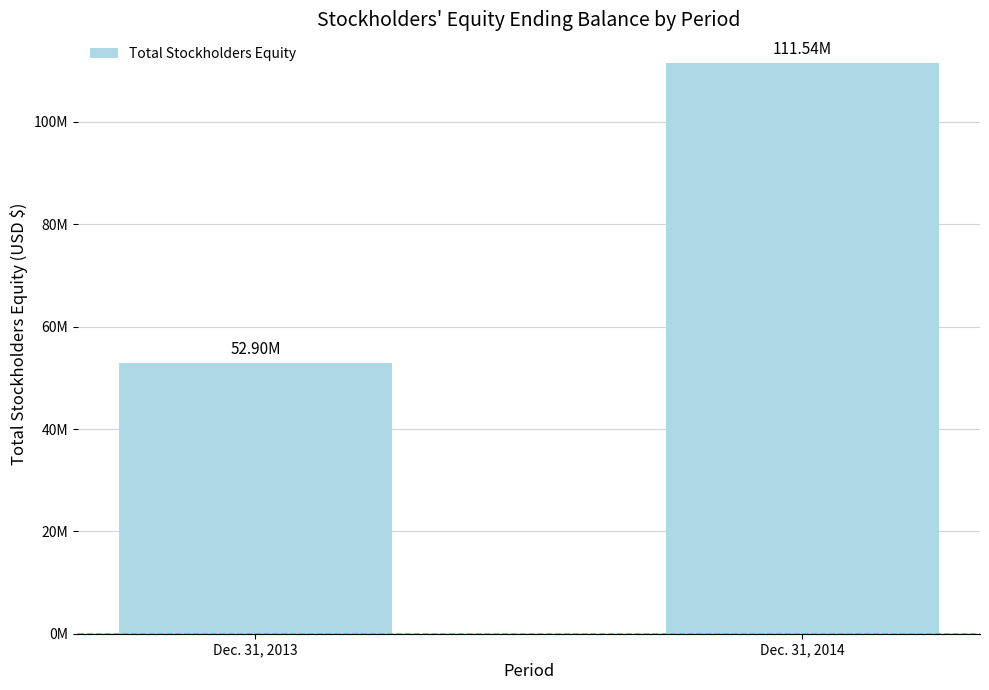

Does the chart contain any negative values?

No